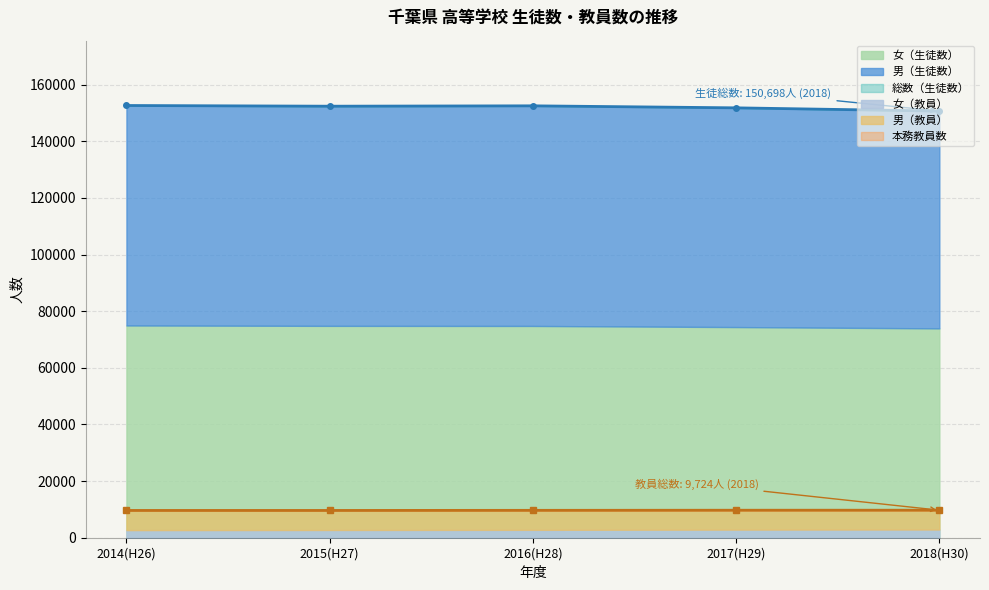

Is the value of 本務教員数 at 2018(H30) greater than the value of 女（生徒数） at 2016(H28)?

No